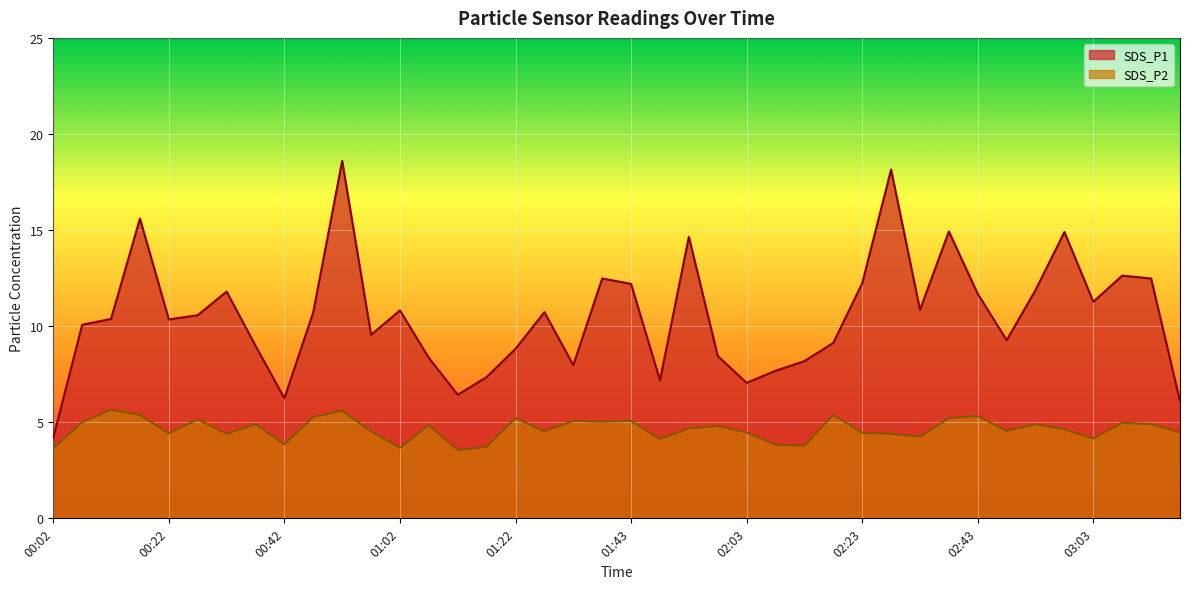

What is the difference between the maximum and minimum values in the SDS_P1 series?

14.4